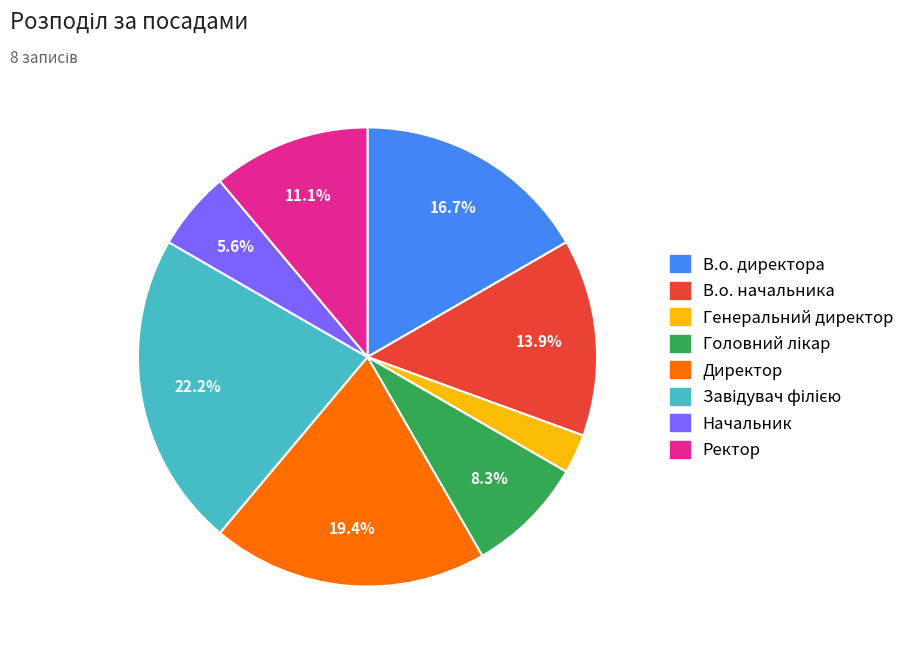

Which category has the smallest portion of the pie?

Генеральний директор